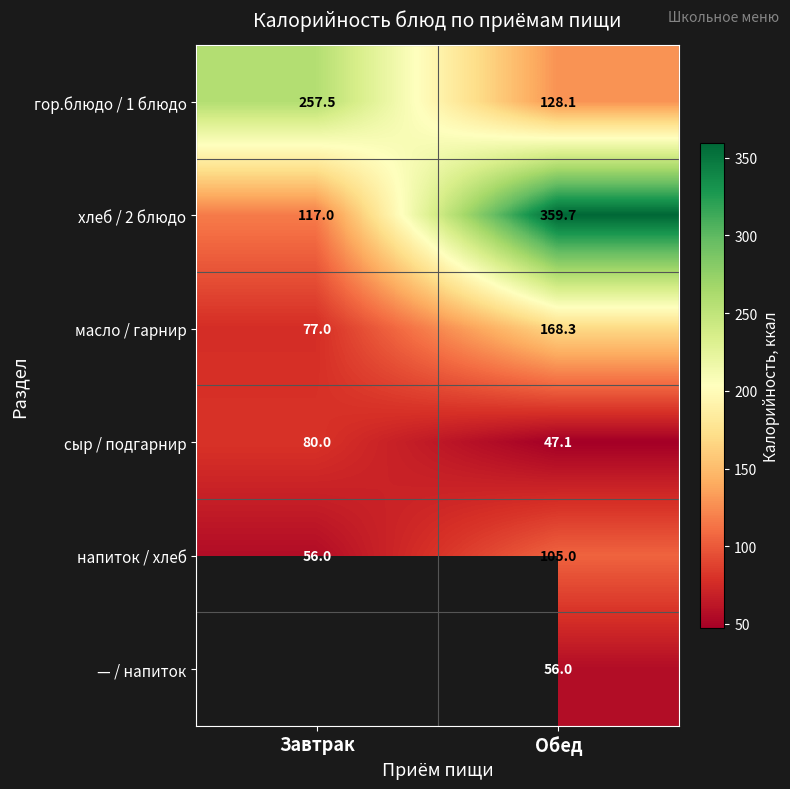

List the labels in order of хлеб / 2 блюдо value, largest first.

Обед, Завтрак